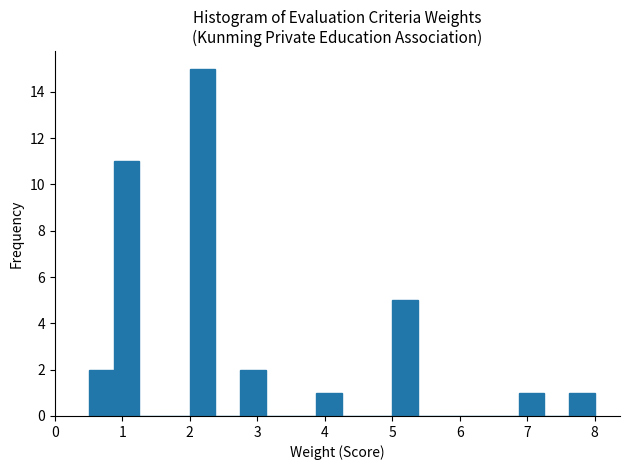

Read against the x-axis, roughly where is the centre of the tallest bar?

2.2